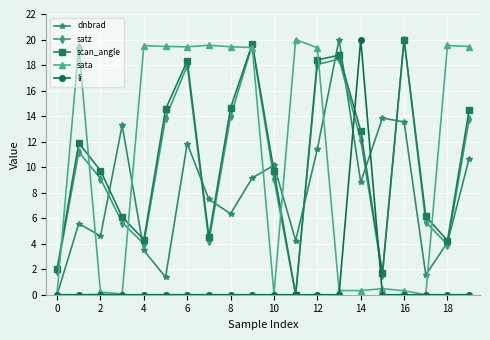

After their last crossing, which series has the higher values: satz or sata?

sata